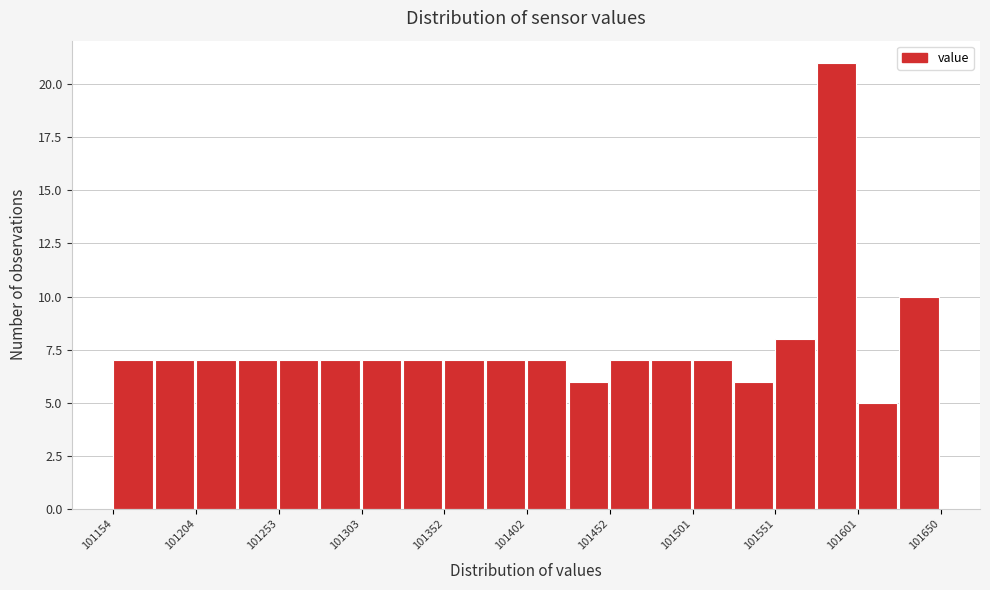

Reading left to right, list every bar in this chart as the range it spans on the x-axis followed by its height. Neither the bar edges nor the heights are printed on the chart, so give them approximately, as read against the axes.

101155 to 101180: 7
101180 to 101205: 7
101205 to 101230: 7
101230 to 101255: 7
101255 to 101280: 7
101280 to 101305: 7
101305 to 101330: 7
101330 to 101350: 7
101350 to 101375: 7
101375 to 101400: 7
101400 to 101425: 7
101425 to 101450: 6
101450 to 101475: 7
101475 to 101500: 7
101500 to 101525: 7
101525 to 101550: 6
101550 to 101575: 8
101575 to 101600: 21
101600 to 101625: 5
101625 to 101650: 10